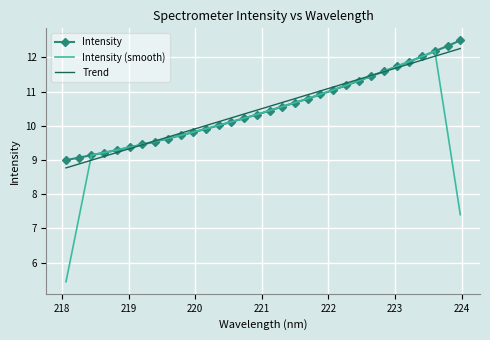

Which series has the largest range (max minus min)?

Intensity (smooth)